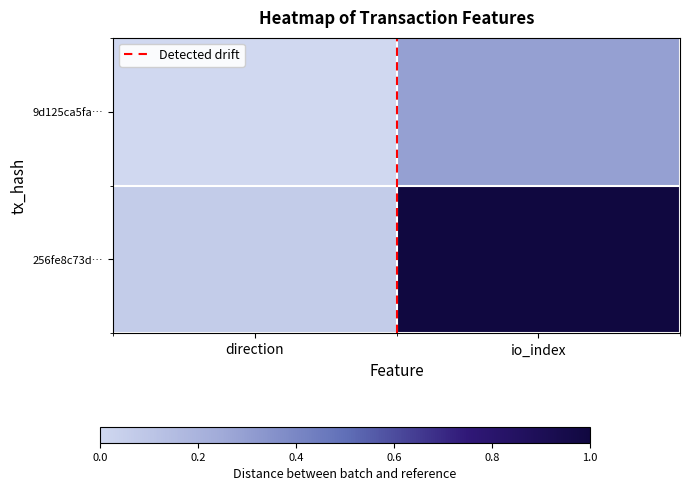

Which label corresponds to the smallest value in the chart?

direction